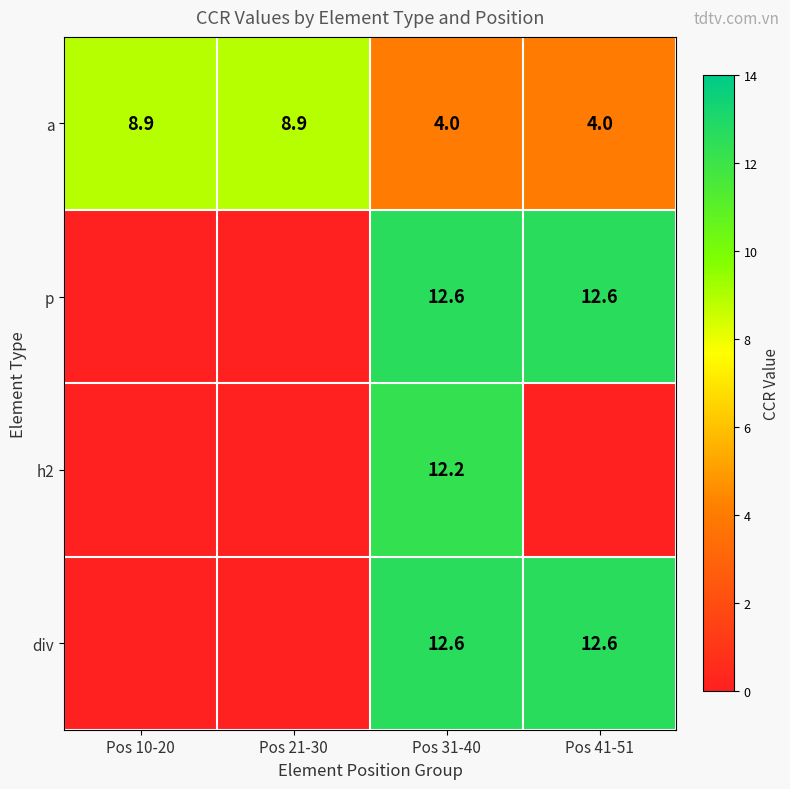

True or false: div has a value of 19.4 at Pos 31-40.

False